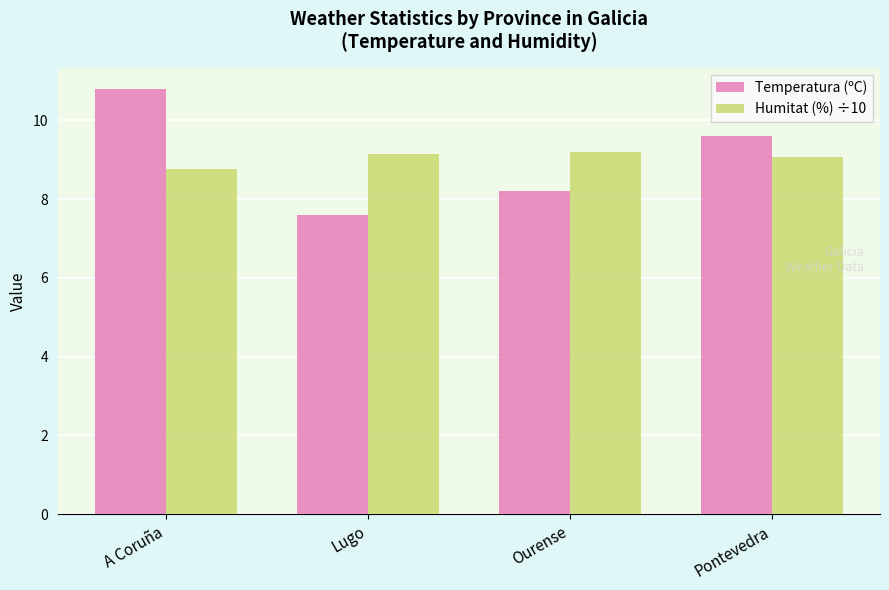

Does the chart contain any negative values?

No